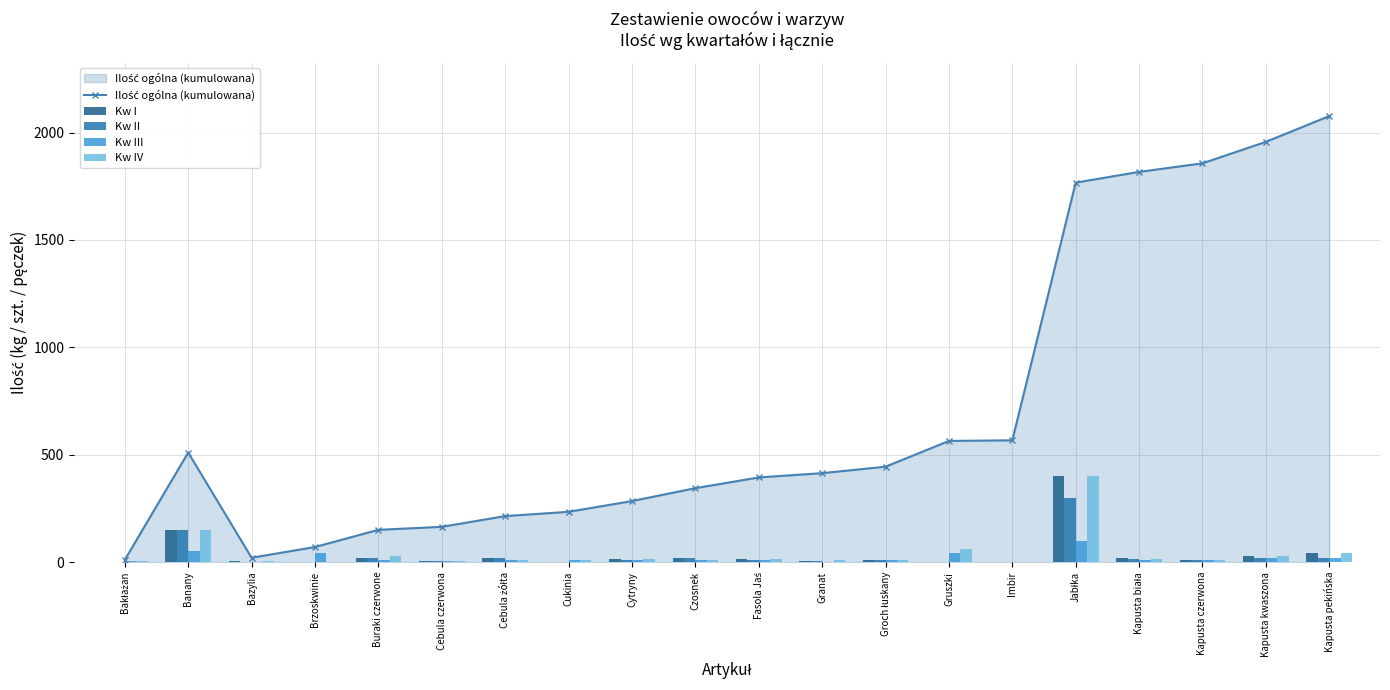

Is the value of Kw II at Groch łuskany greater than the value of Kw I at Kapusta biała?

No